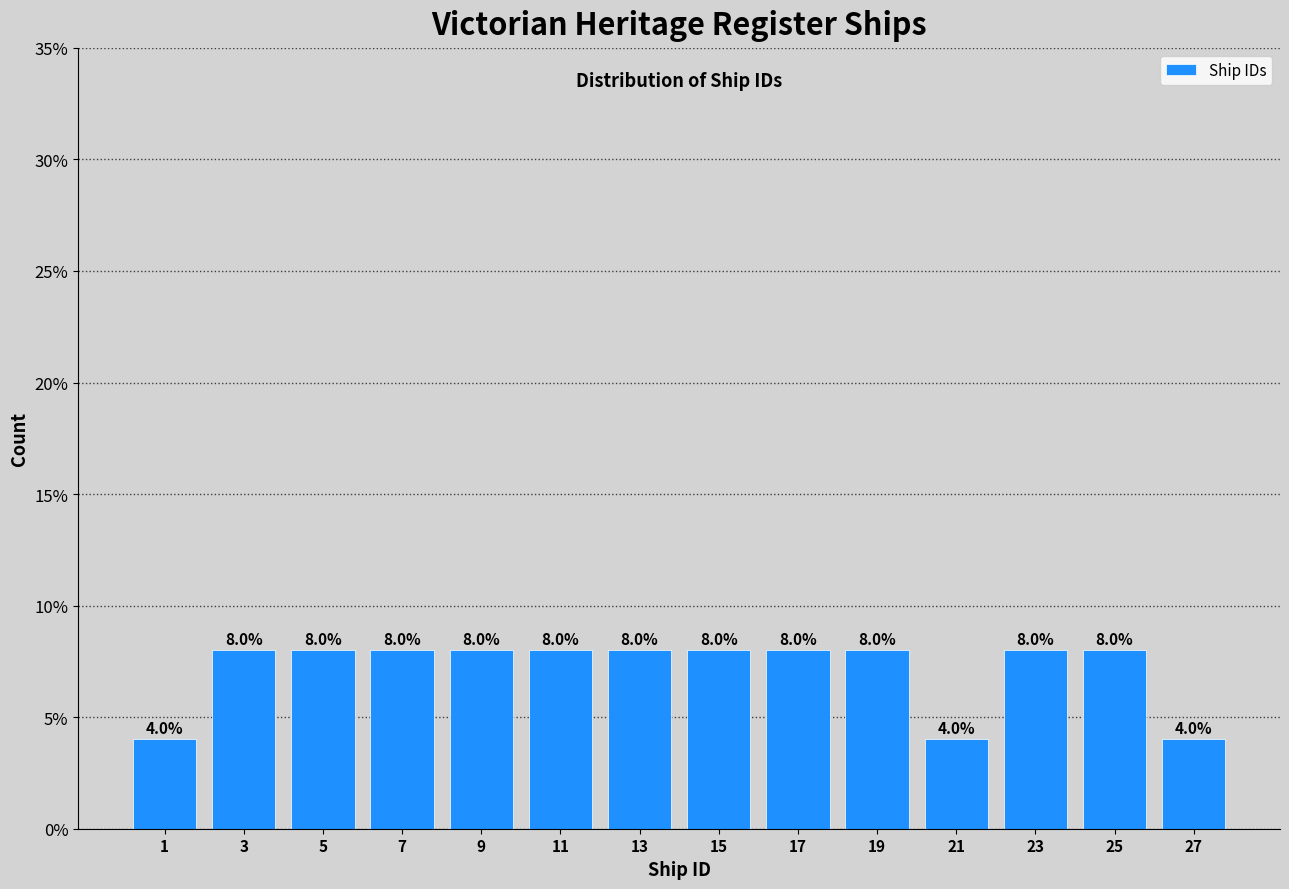

How tall is the bar that spans 2 to 4 on the x-axis?

8.0